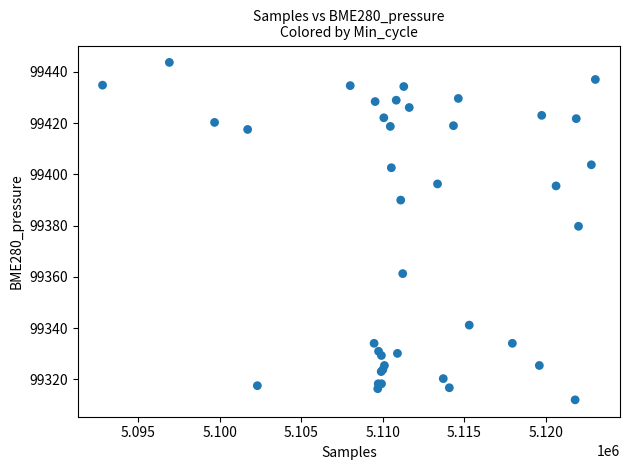

What Y value in the scatter plot is closest to 99377?

99379.8